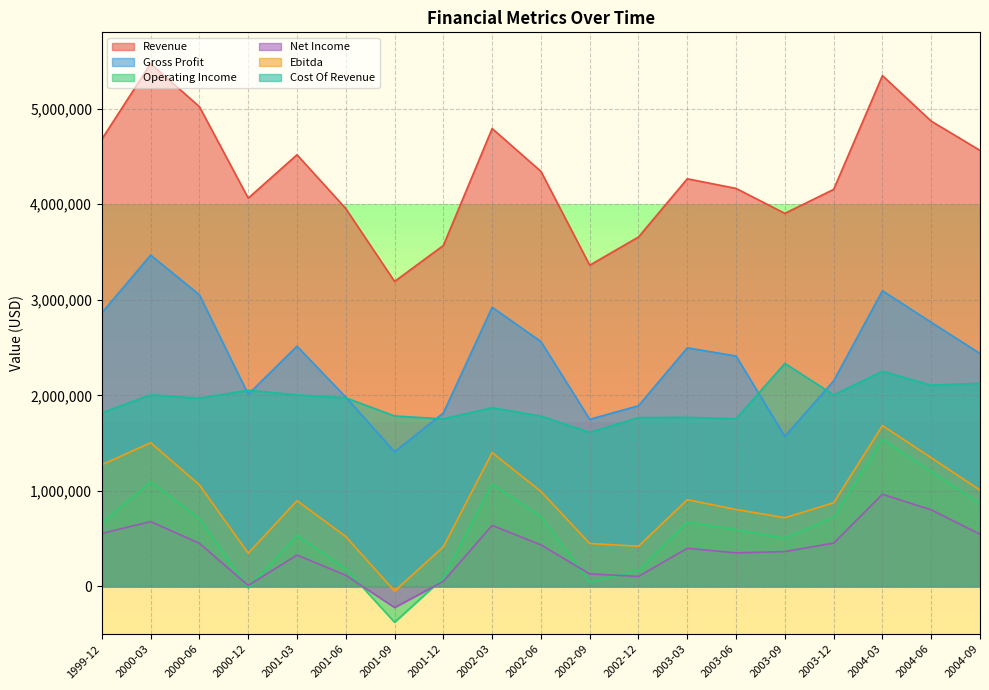

True or false: Gross Profit has a value of 2497106 at 2003-03.

True